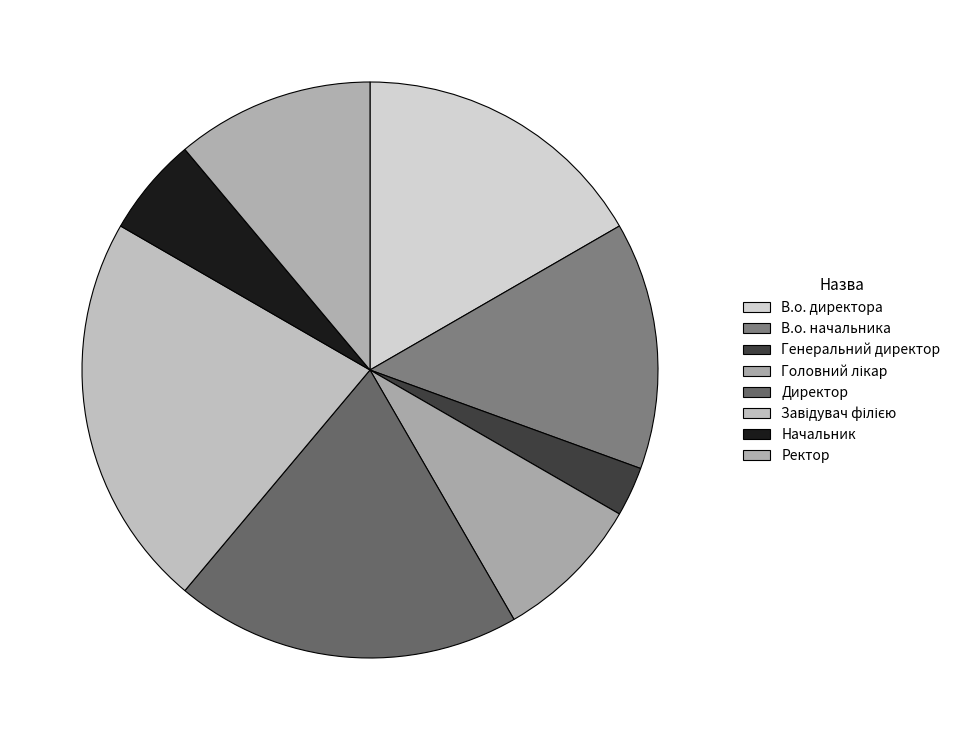

Count the number of slices in the pie.

8